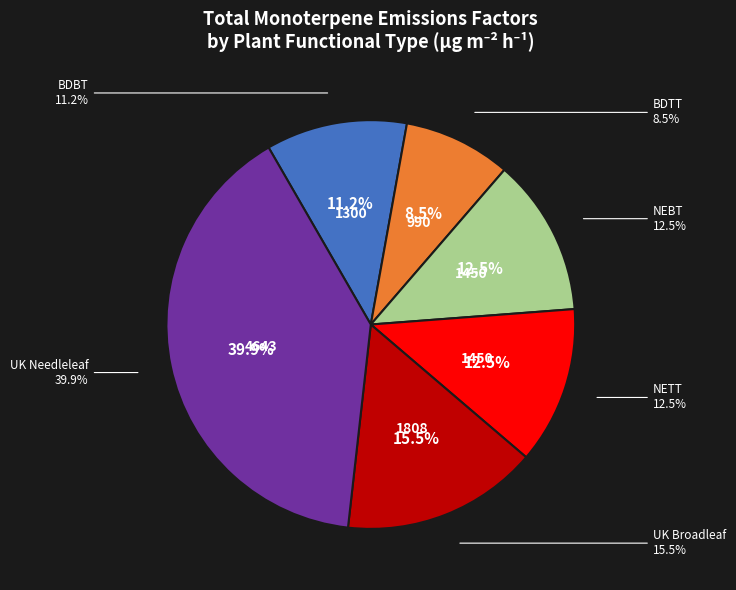

Which slice is the smallest?

BDTT